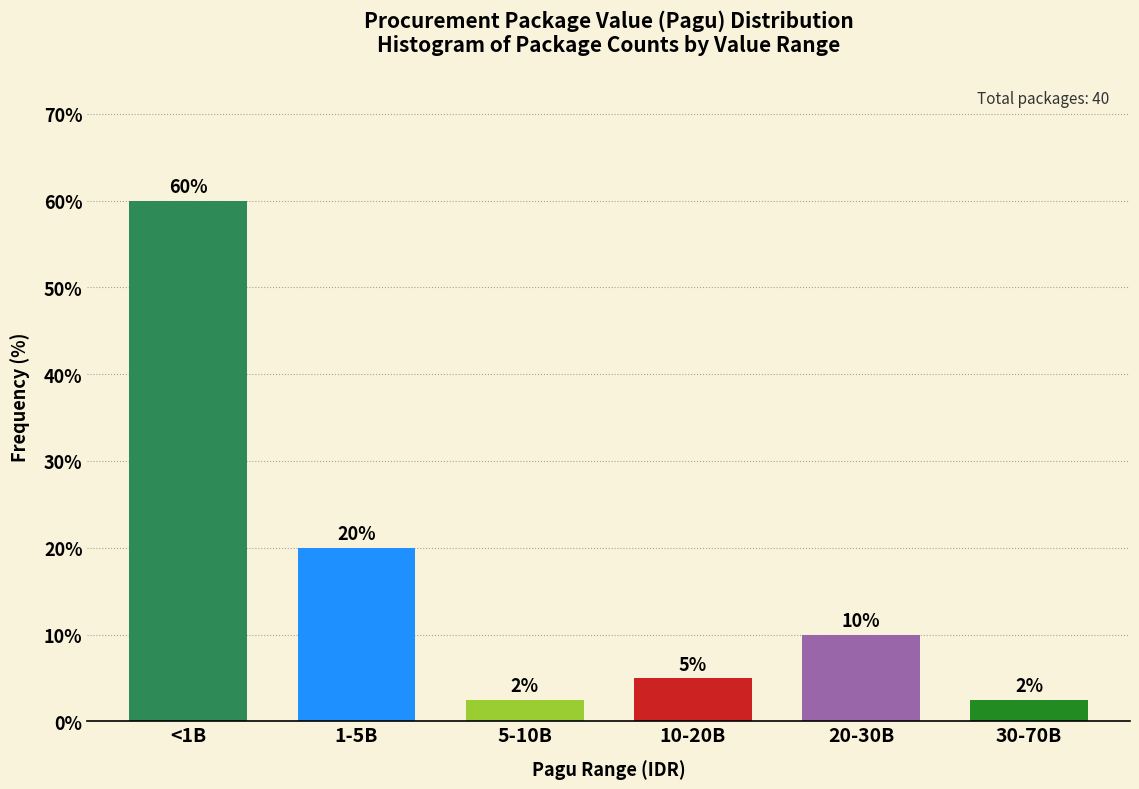

What is the change in value from <1B to 1-5B?

-40.0